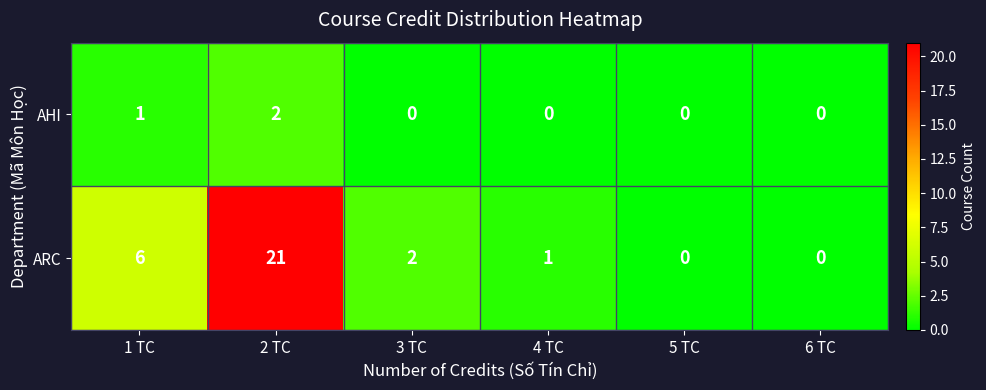

List the series in order of their overall mean, lowest first.

AHI, ARC